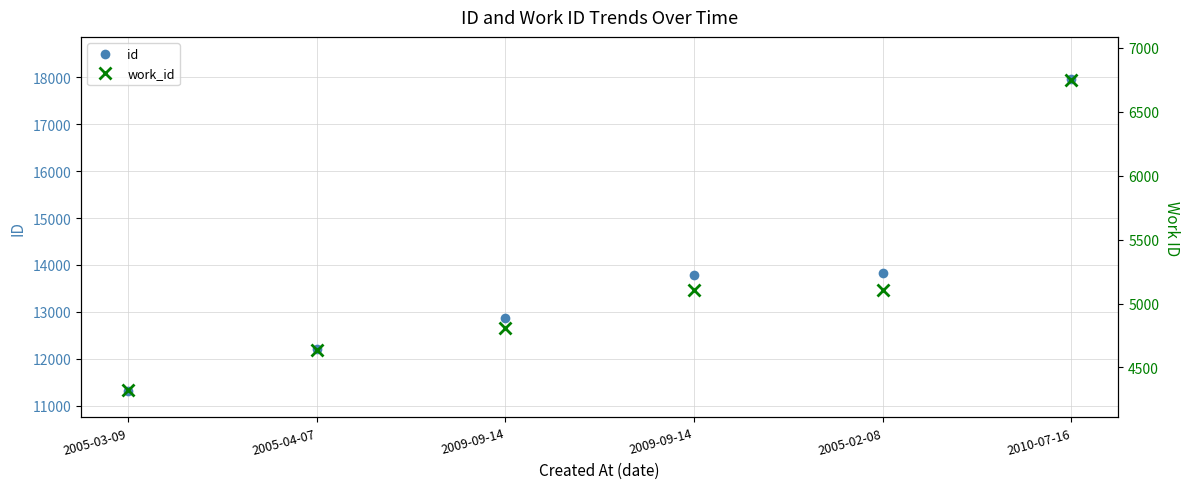

True or false: id has a value of 6789 at 2010-07-16.

False